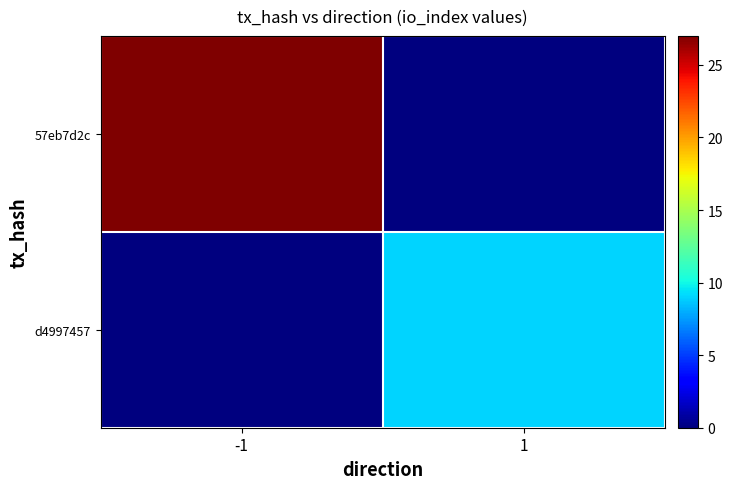

Between 1 and -1, which is larger?

-1